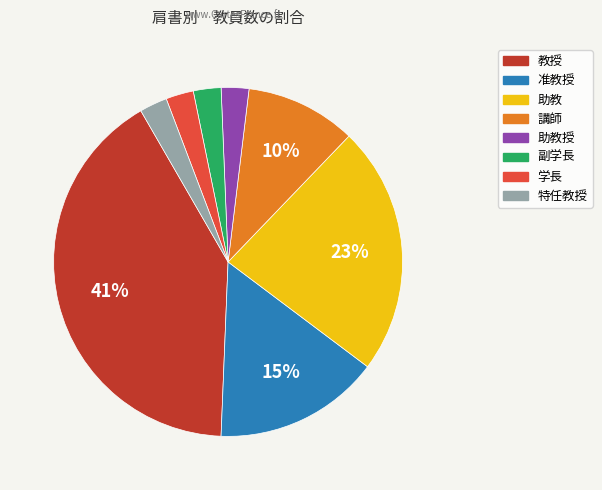

To the nearest percent, what is the average slice percentage?

12%